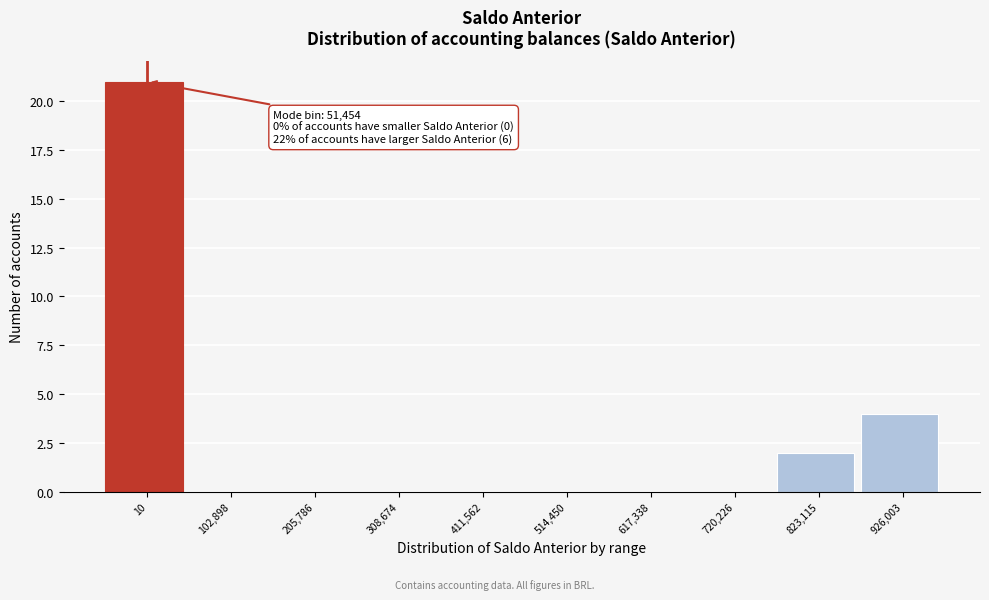

Reading left to right, extract all data points from this chart.

10=21	102,898=0	205,786=0	308,674=0	411,562=0	514,450=0	617,338=0	720,226=0	823,115=2	926,003=4